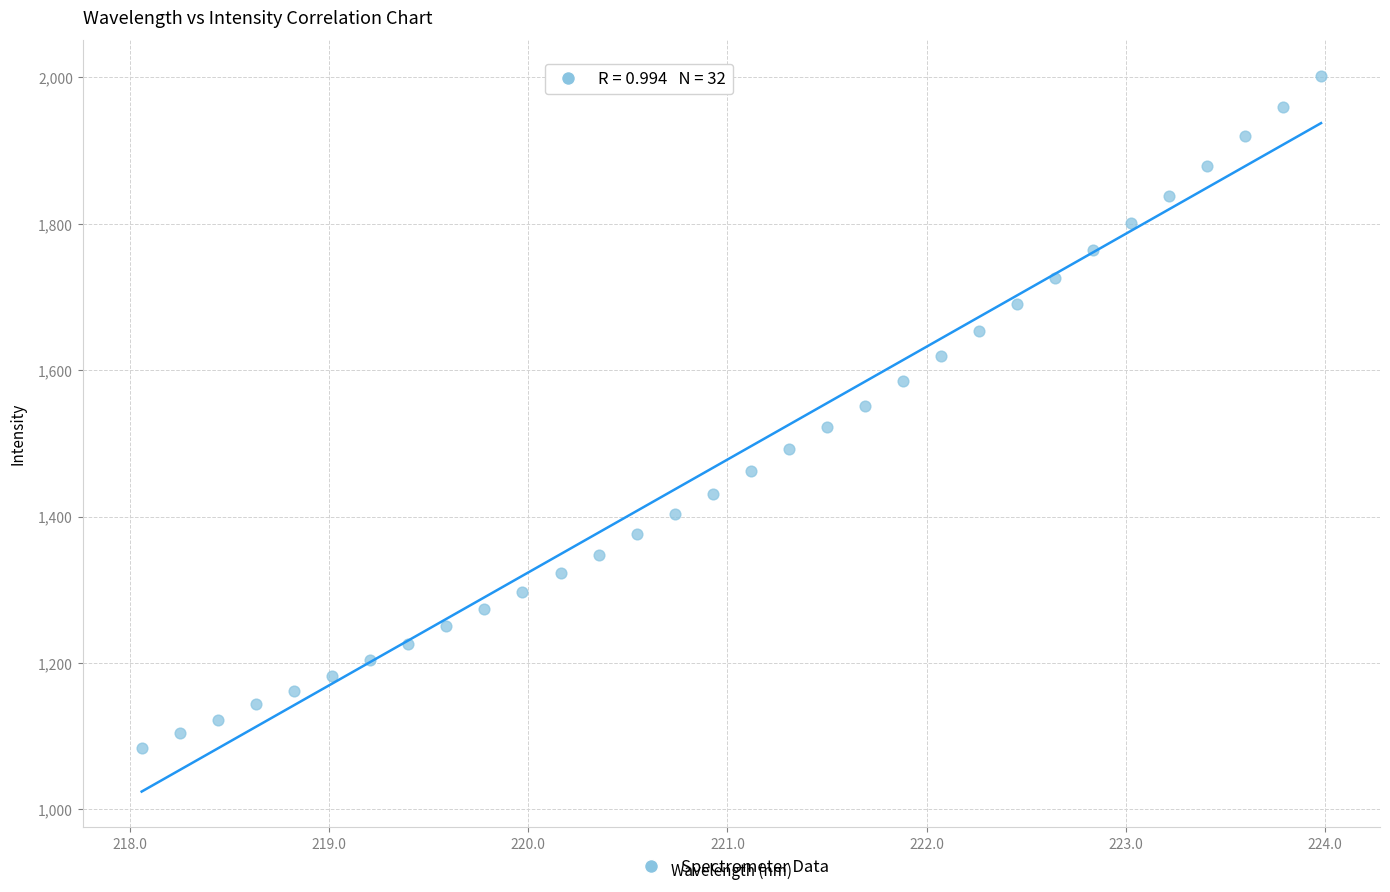

What is the range of X values (max minus min)?

5.9